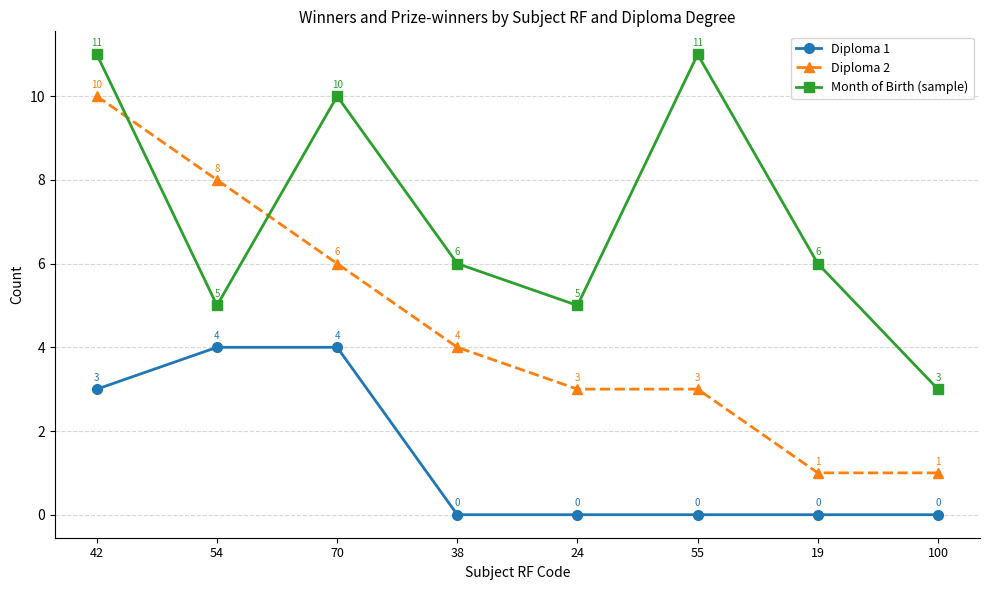

Reading left to right, transcribe all the data shown in this chart.

Diploma 1: 42=3	54=4	70=4	38=0	24=0	55=0	19=0	100=0
Diploma 2: 42=10	54=8	70=6	38=4	24=3	55=3	19=1	100=1
Month of Birth (sample): 42=11	54=5	70=10	38=6	24=5	55=11	19=6	100=3